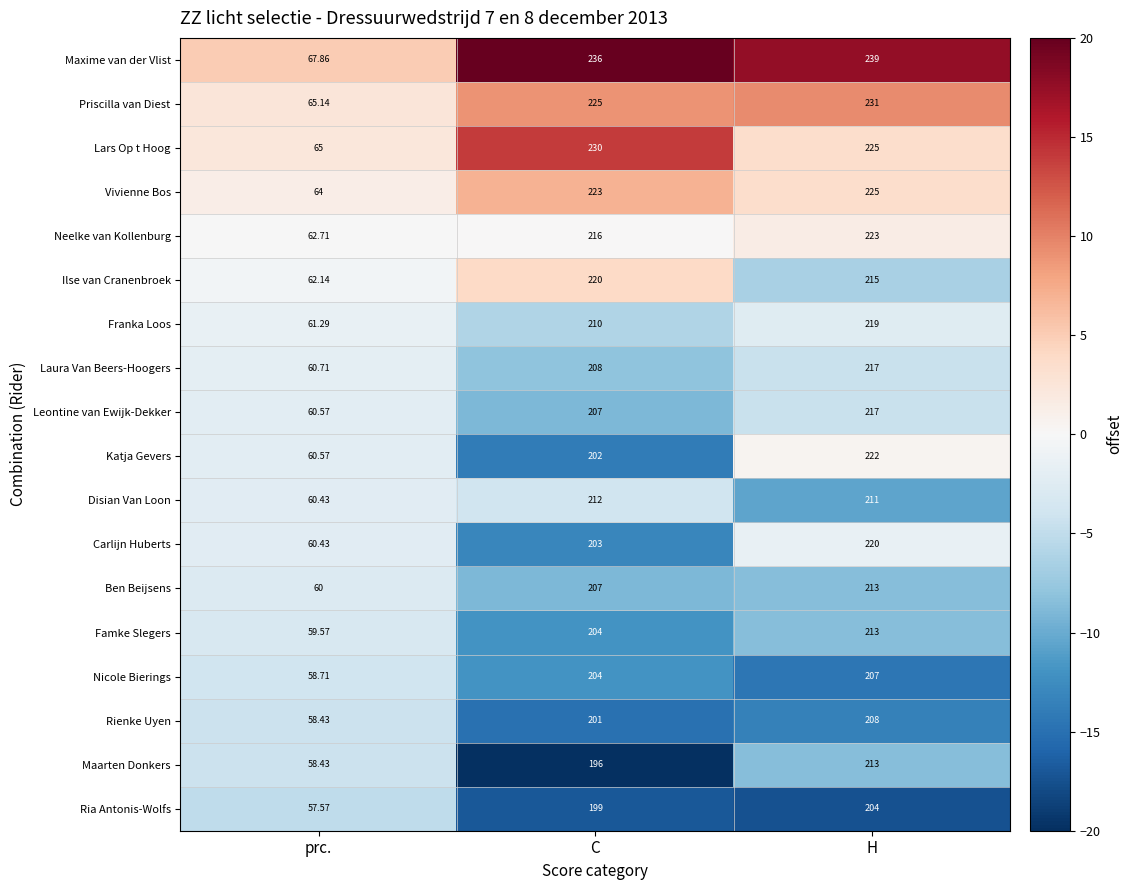

How many values in the Ria Antonis-Wolfs series are below 199?

1